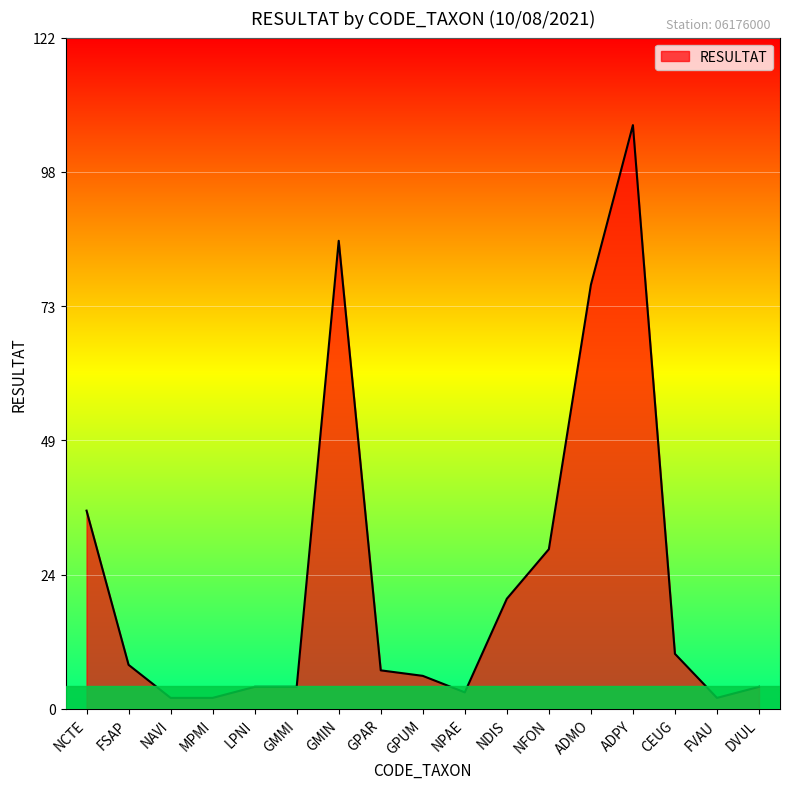

True or false: the data shows 2 at FVAU.

True